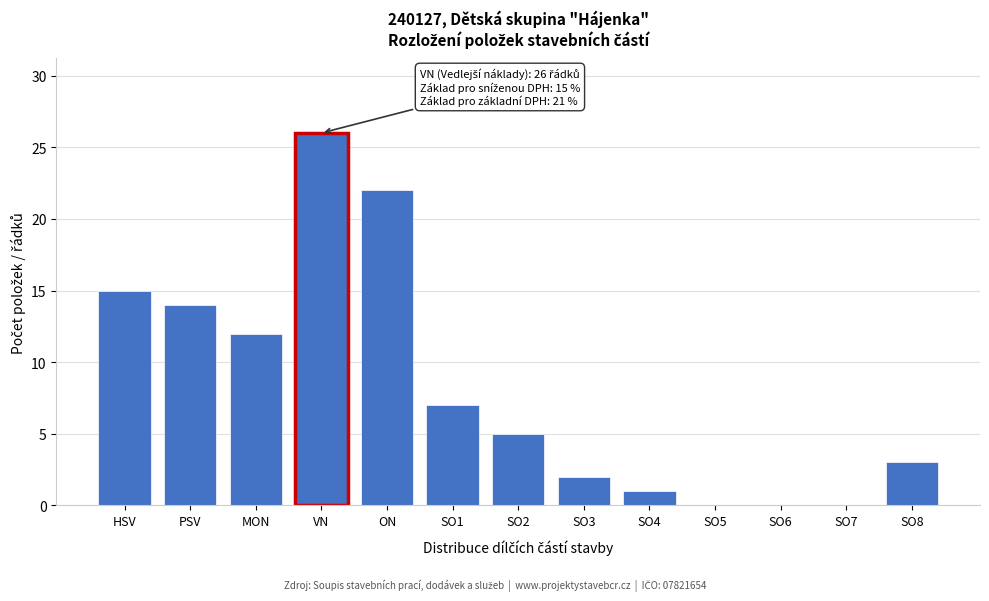

Reading left to right, what are all the values shown in this chart?

HSV=15	PSV=14	MON=12	VN=26	ON=22	SO1=7	SO2=5	SO3=2	SO4=1	SO5=0	SO6=0	SO7=0	SO8=3